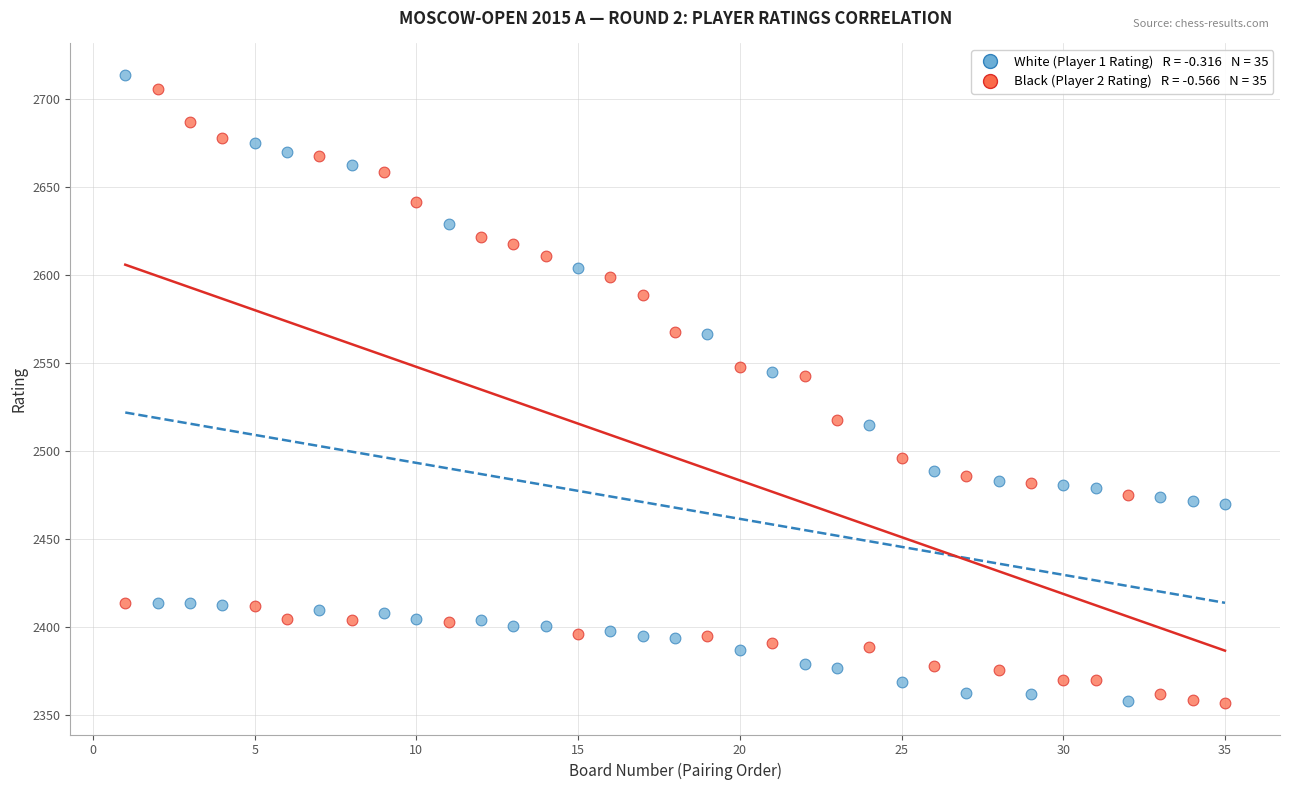

Across all data points, what is the range of Y values (max minus min)?

357